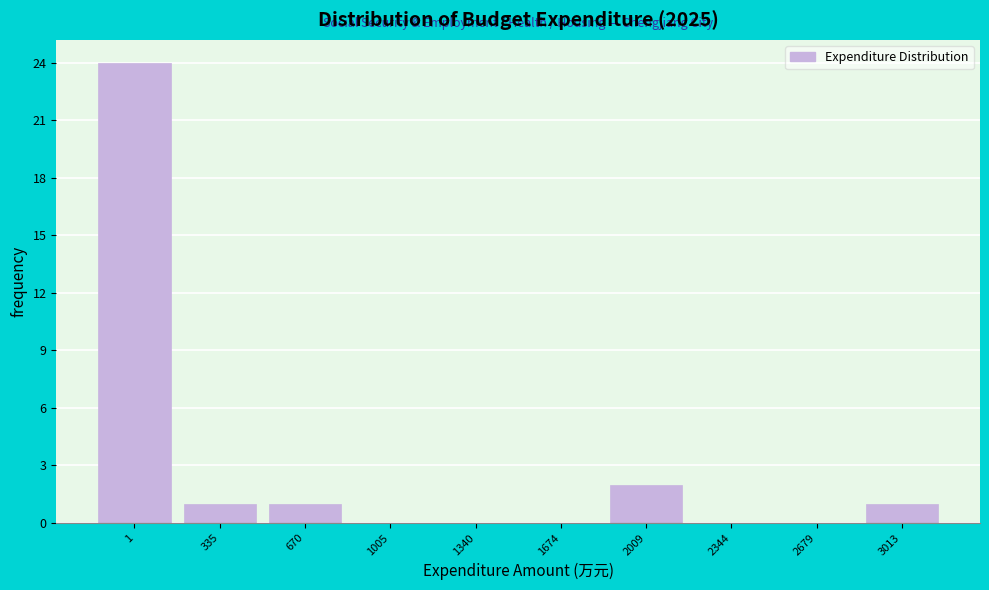

Reading right to left, extract all data points from this chart.

3013=1	2679=0	2344=0	2009=2	1674=0	1340=0	1005=0	670=1	335=1	1=24